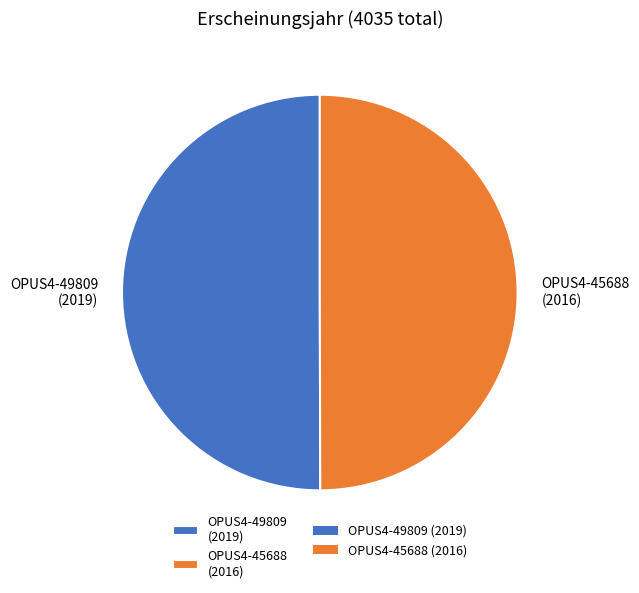

Approximately how many times larger is the value at OPUS4-49809 (2019) compared to OPUS4-45688 (2016)?

1.0